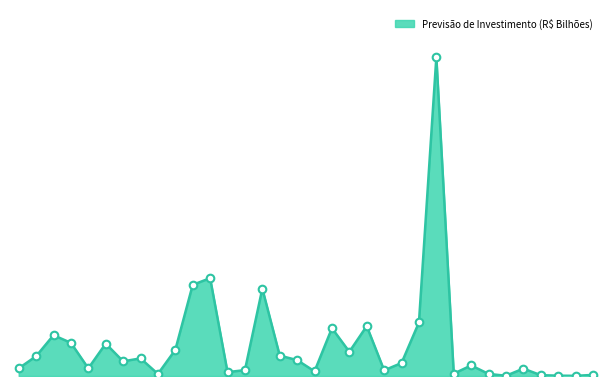

How many lines are shown in the chart?

1